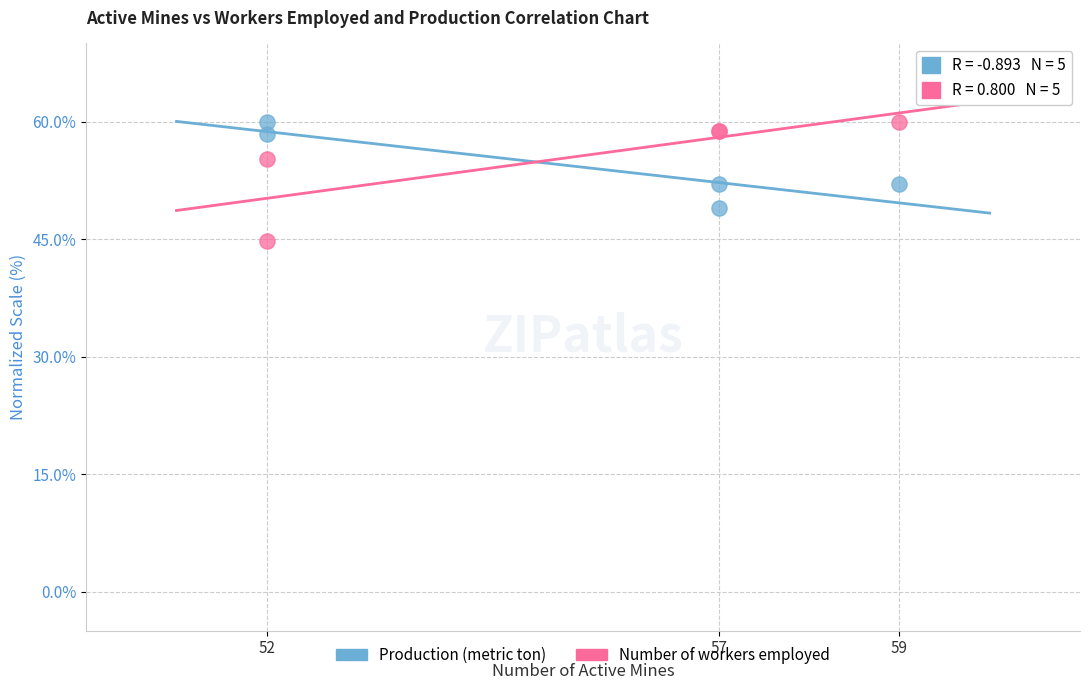

What is the X range (max minus min) for the scatter plot?

7.0